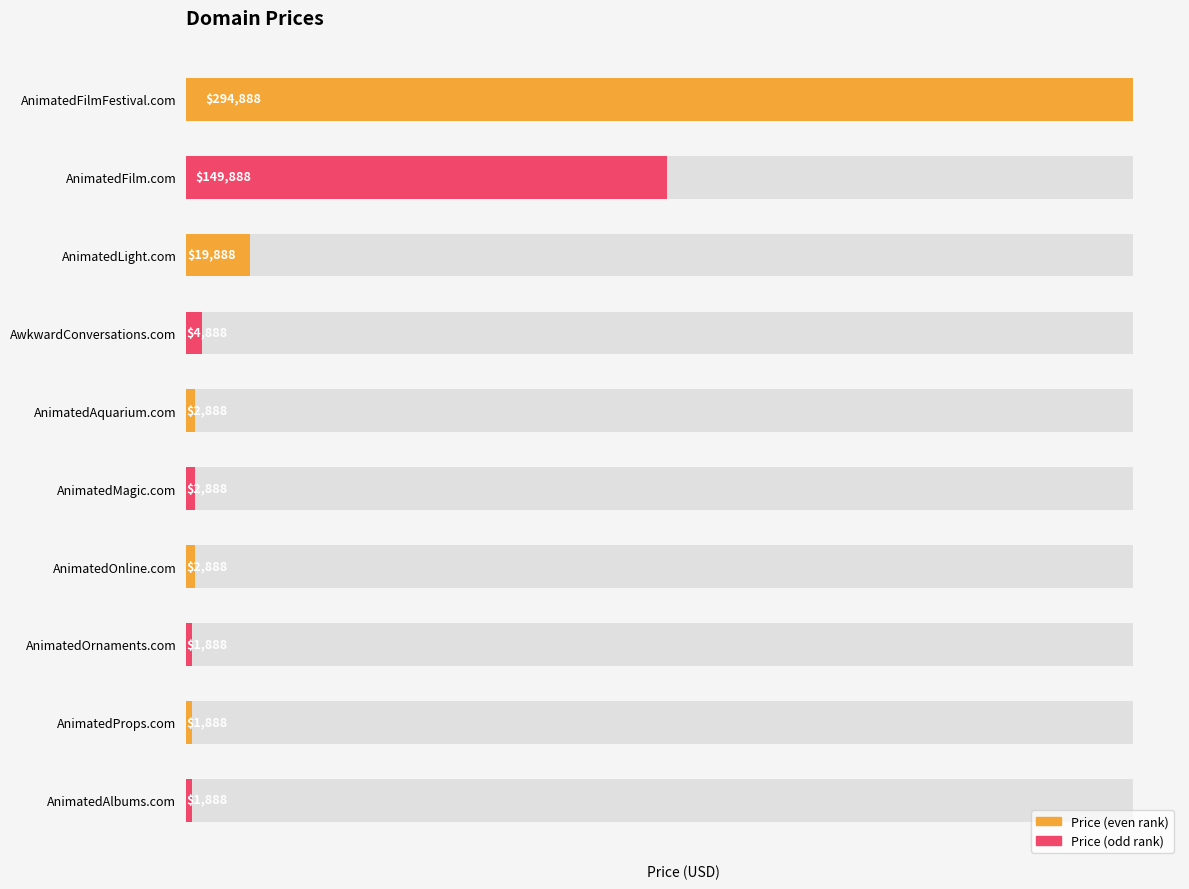

List the labels in order of value, smallest first.

AnimatedOrnaments.com, AnimatedProps.com, AnimatedAlbums.com, AnimatedAquarium.com, AnimatedMagic.com, AnimatedOnline.com, AwkwardConversations.com, AnimatedLight.com, AnimatedFilm.com, AnimatedFilmFestival.com